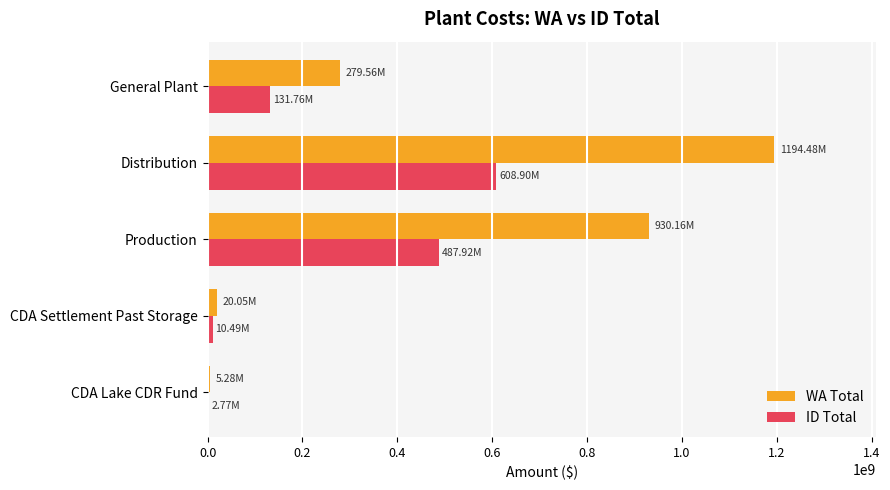

At which category is the sum across all series the highest?

Distribution